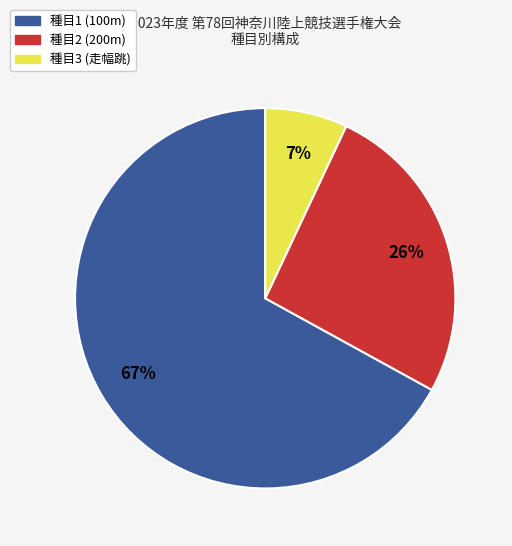

How many slices are in this pie chart?

3